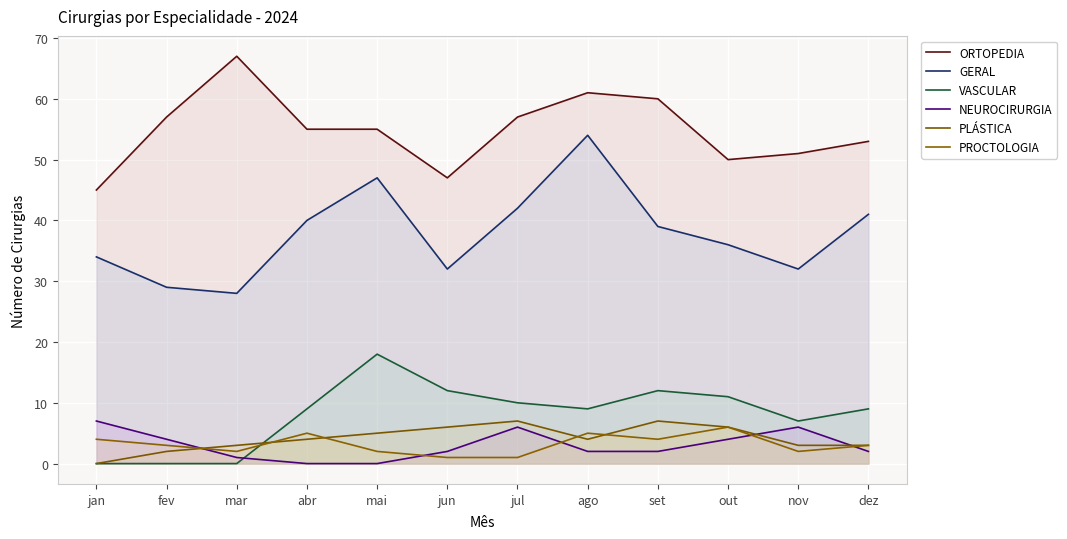

Which series has the largest total across all categories?

ORTOPEDIA